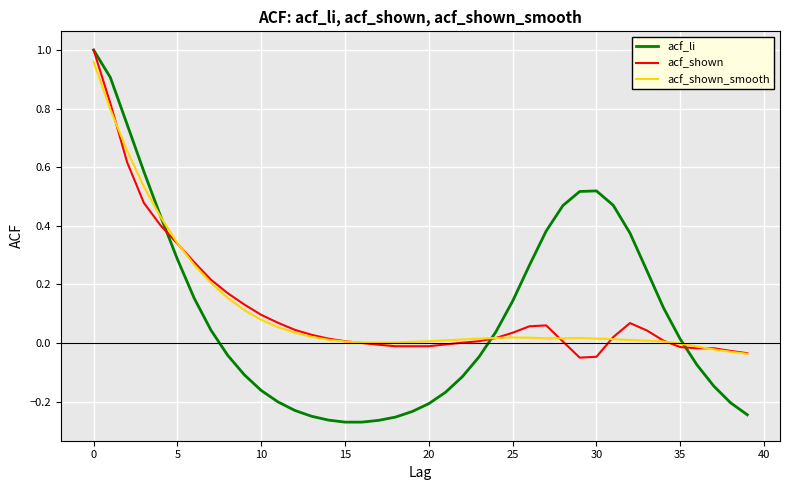

Which series has the widest spread of values?

acf_li